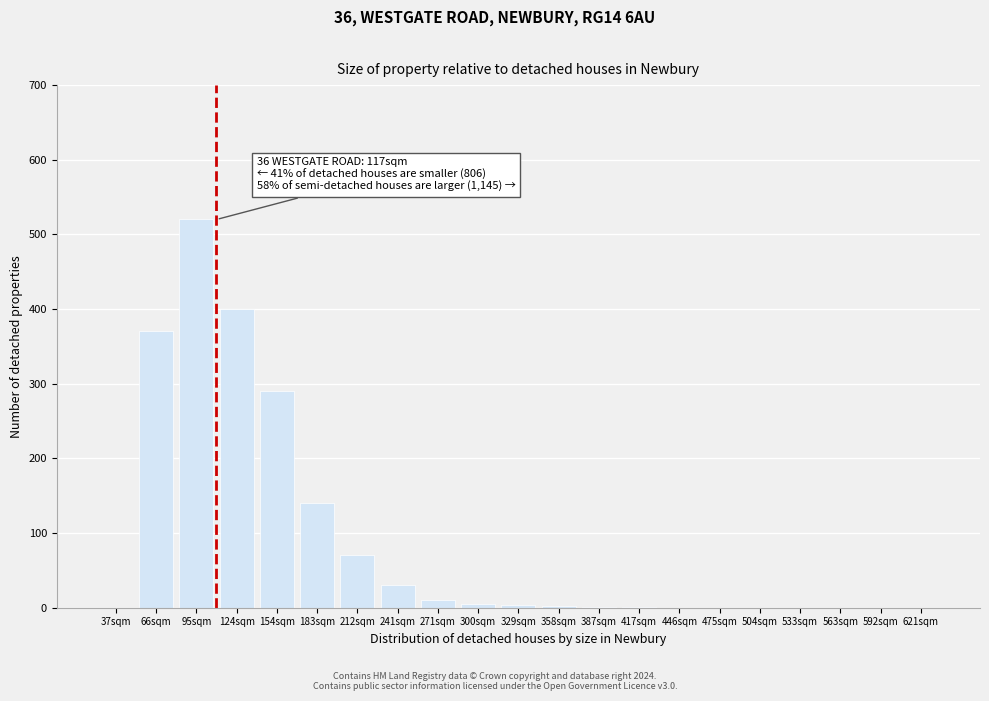

What is the sum of all values?

1842